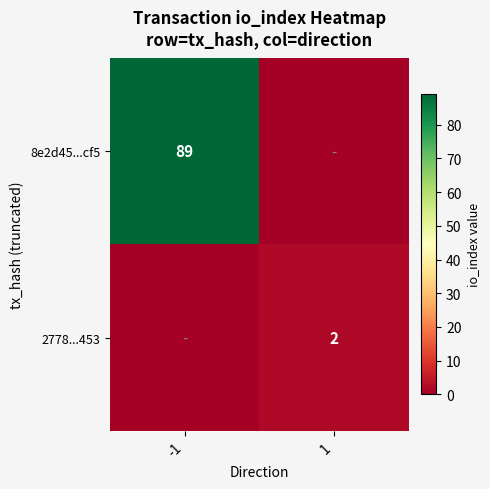

True or false: 8e2d45...cf5 has a value of 140 at -1.

False